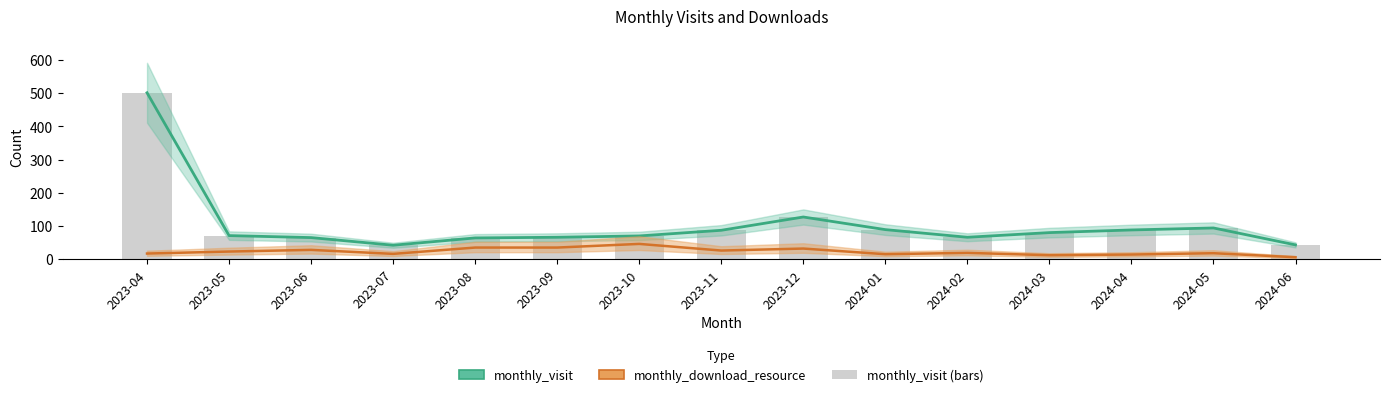

What is the difference between the monthly_visit (estimate) values at 2023-06 and 2023-11?

22